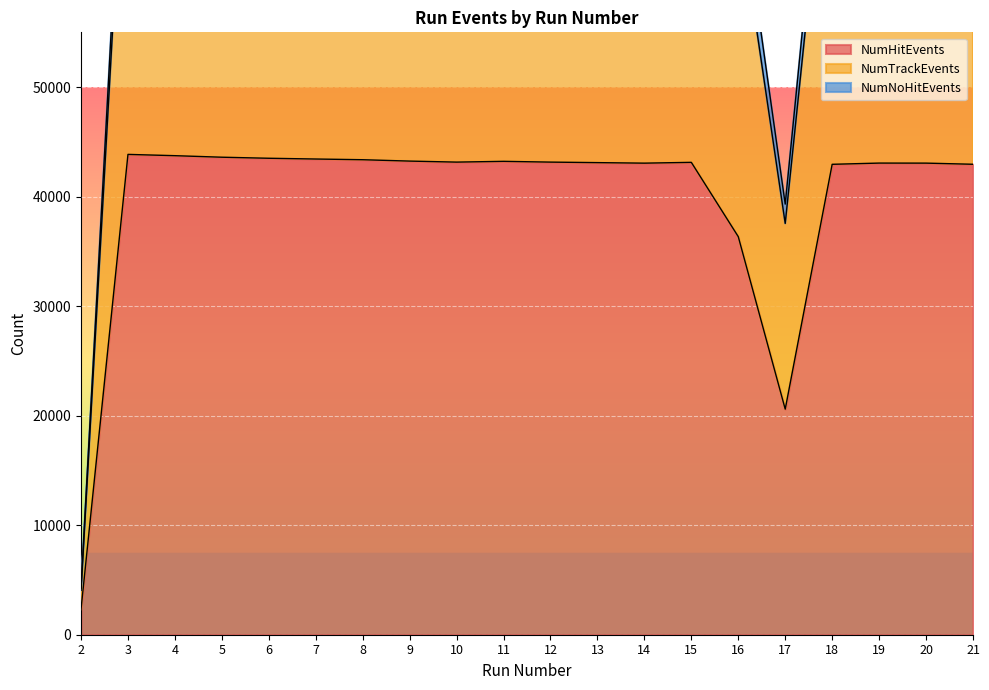

Reading left to right, extract all data points from this chart.

NumHitEvents: 2=2323	3=43855	4=43738	5=43598	6=43502	7=43433	8=43369	9=43244	10=43151	11=43221	12=43151	13=43104	14=43056	15=43129	16=36344	17=20595	18=42950	19=43062	20=43058	21=42954
NumTrackEvents: 2=4062	3=80169	4=79989	5=79803	6=79594	7=79468	8=79656	9=79232	10=79155	11=79092	12=79175	13=79046	14=78935	15=78856	16=66657	17=37552	18=78784	19=78892	20=78733	21=78516
NumNoHitEvents: 2=4255	3=83385	4=83273	5=83152	6=83017	7=82928	8=83182	9=82838	10=82822	11=82681	12=82815	13=82718	14=82668	15=82467	16=69770	17=39317	18=82554	19=82539	20=82408	21=82242